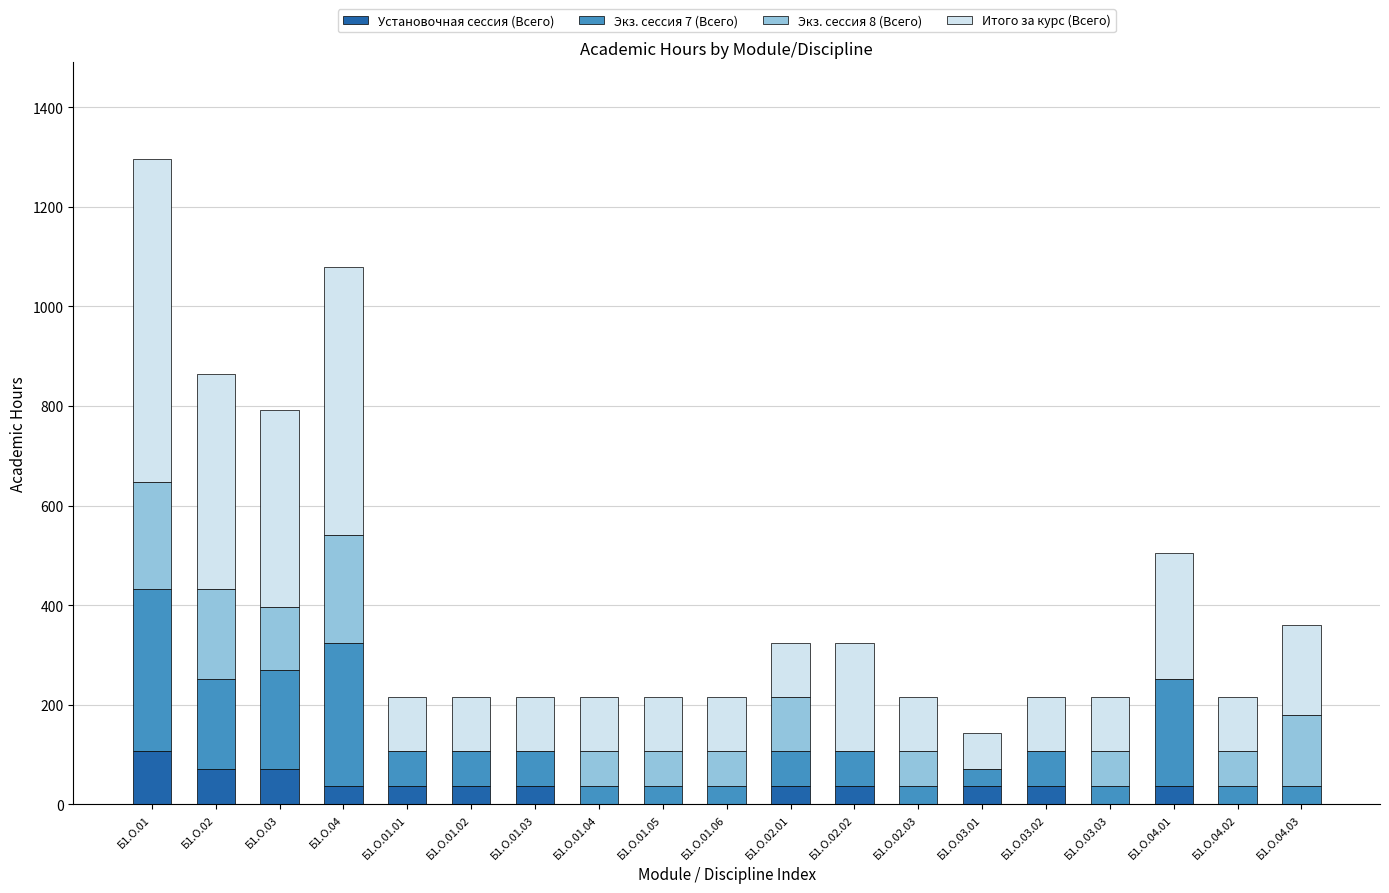

The Установочная сессия (Всего) series shows 108 at Б1.О.01. True or false?

True